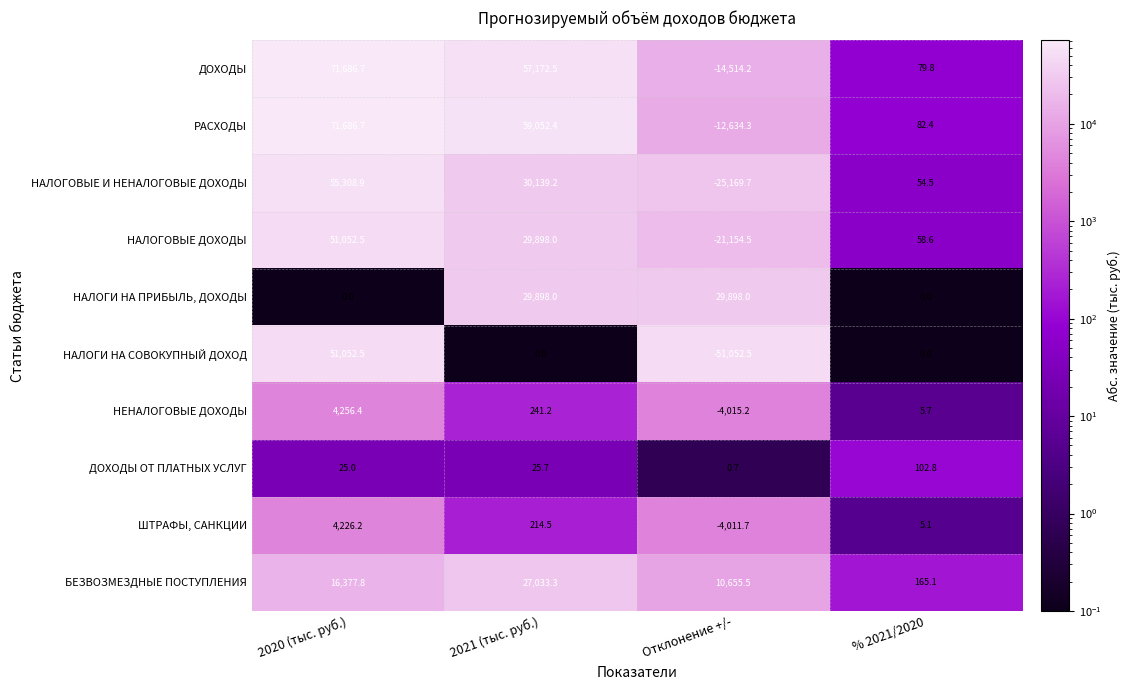

What is the difference between the highest and lowest values at 2020 (тыс. руб.)?

71686.7